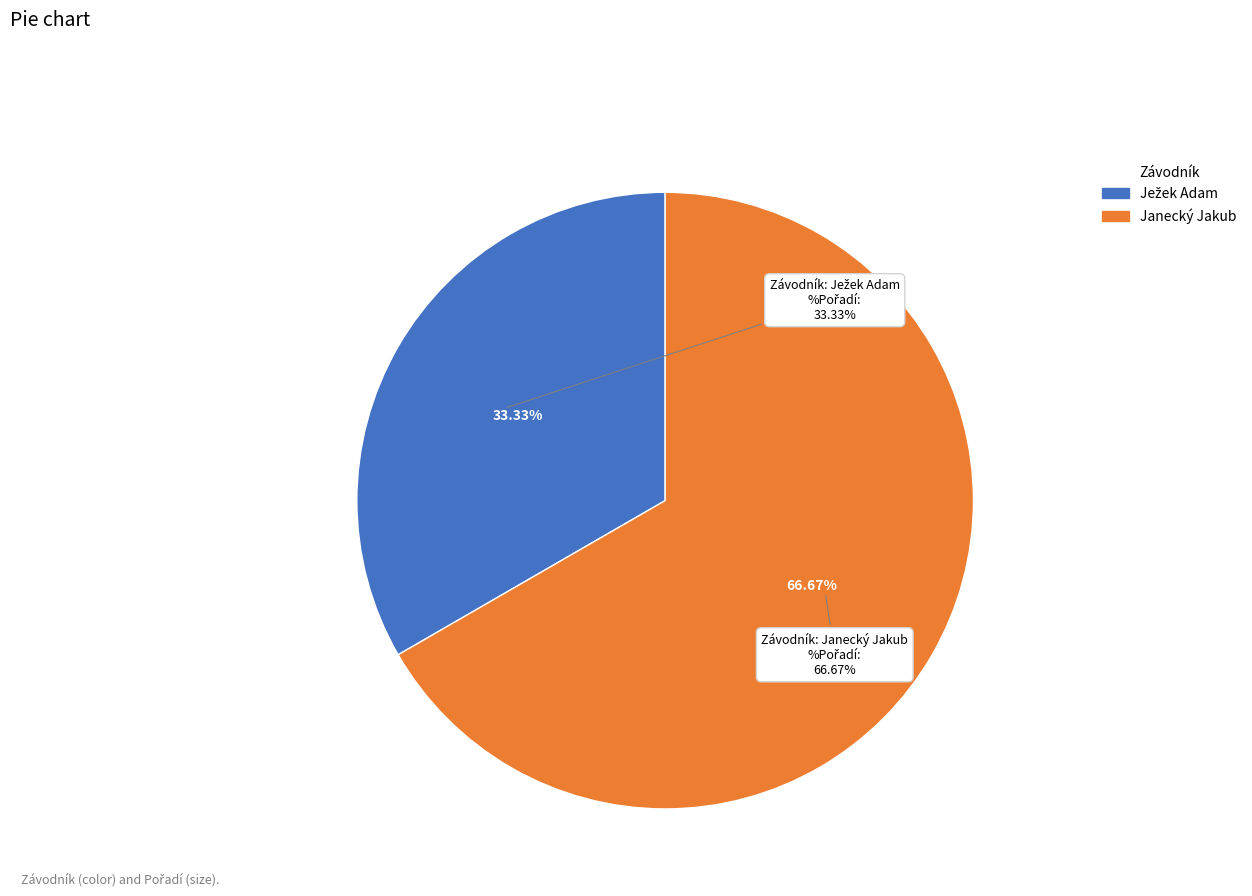

What is the majority slice?

Janecký Jakub